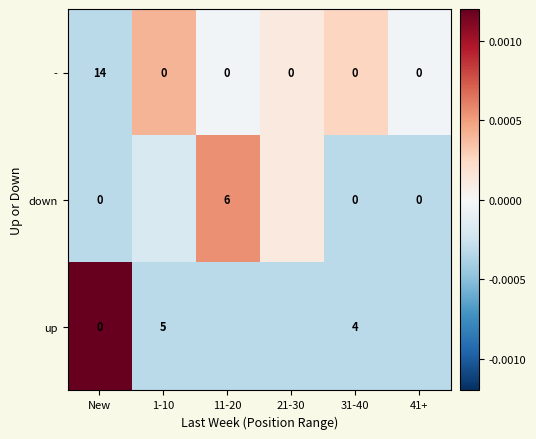

Is the value of up at 1-10 greater than the value of - at 21-30?

Yes